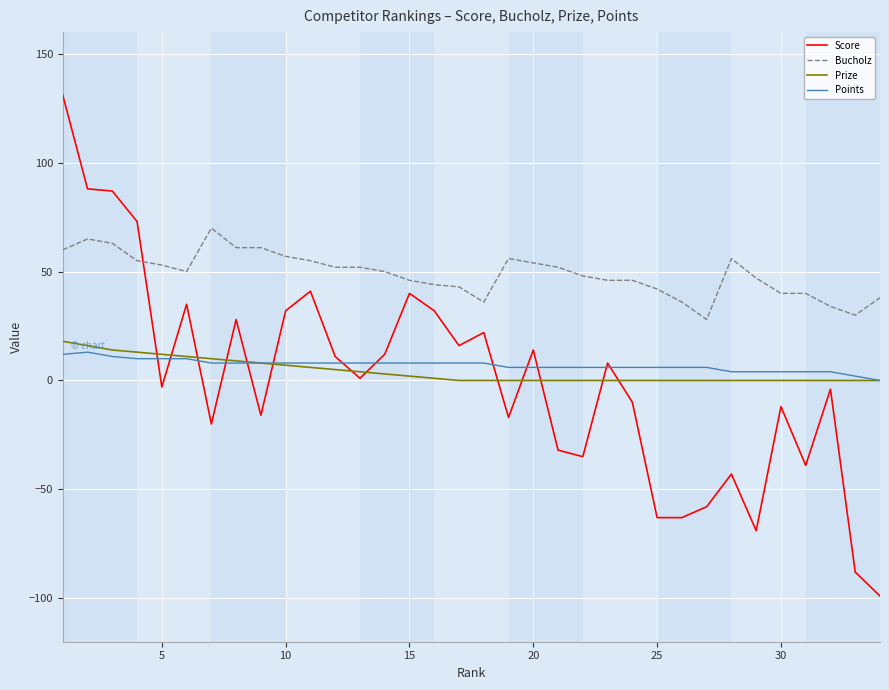

Which series ends up on top after the final intersection of Bucholz and Score?

Bucholz